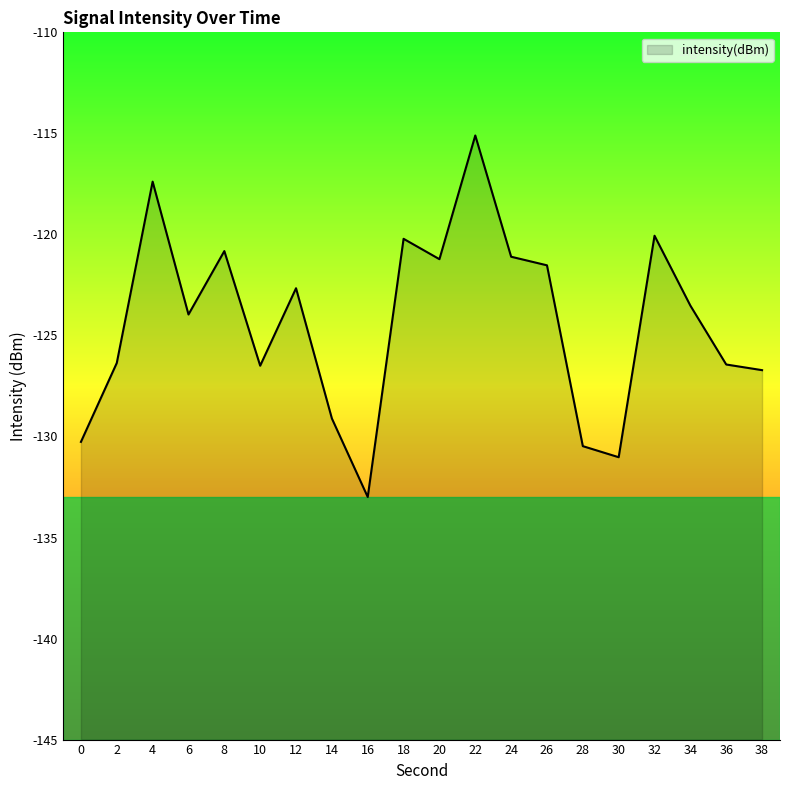

What is the sum of the values at 0 and 32?

-250.3